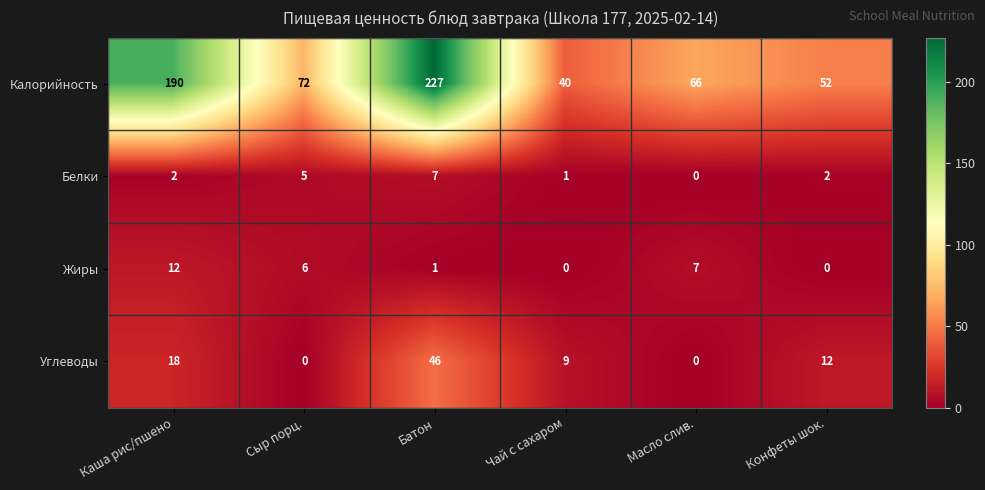

Which series changed the most between Батон and Чай с сахаром?

Калорийность